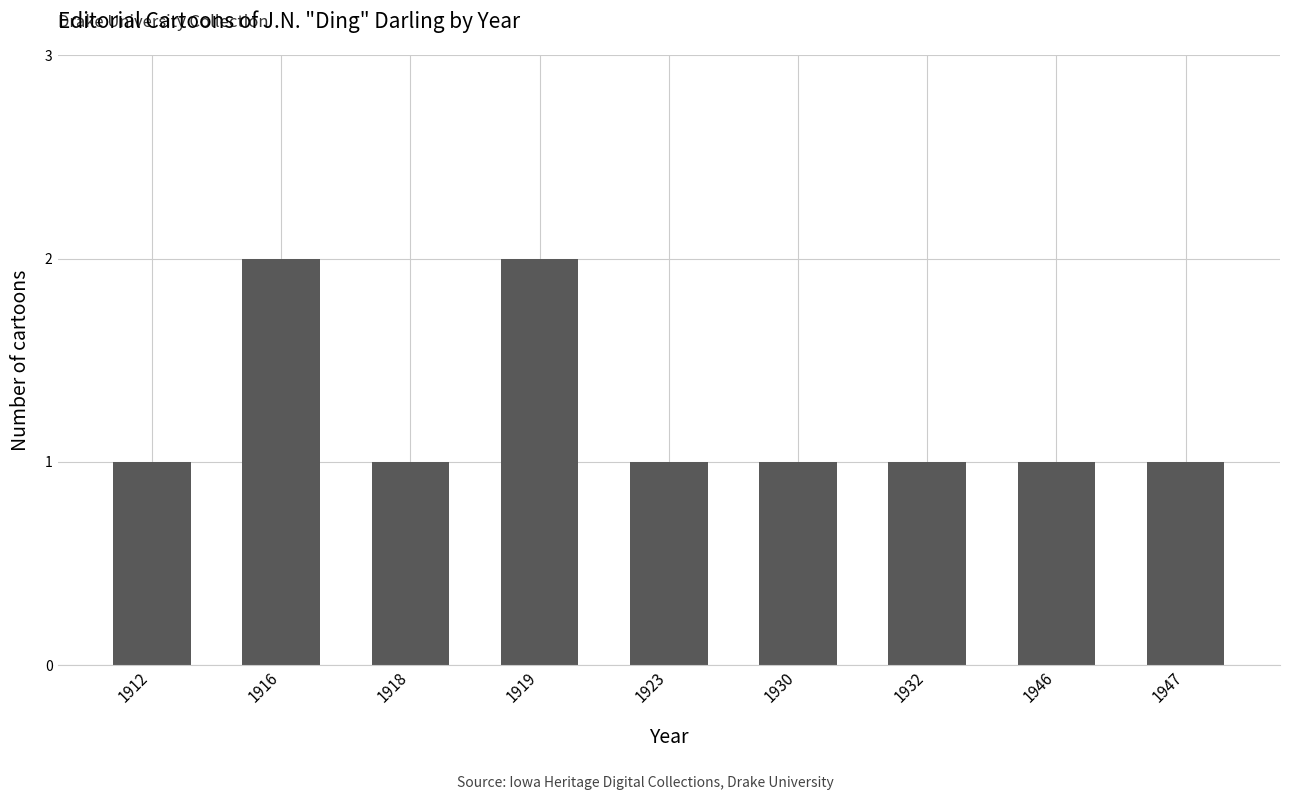

What is the value of the 3rd bar from the left?

1